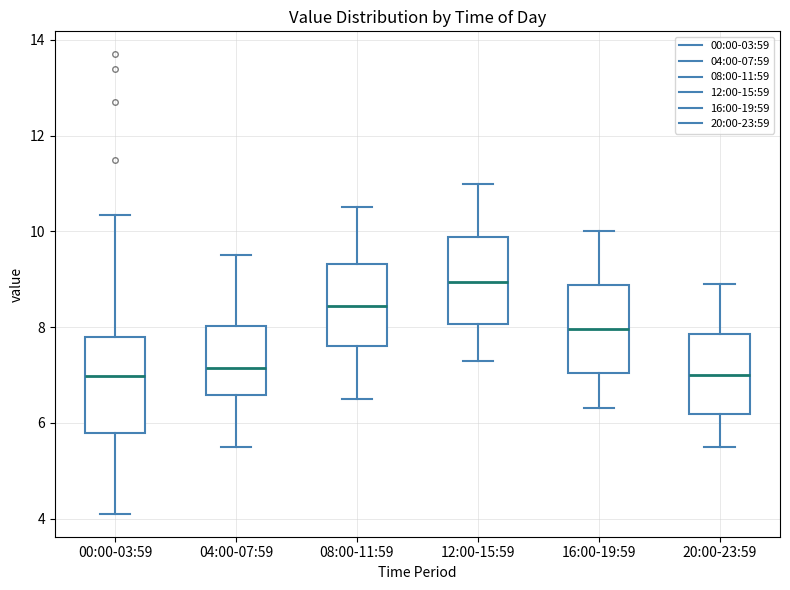

Reading left to right, read every box against the y-axis: the position of its median line, the range the box covers, and the ends of its whiskers. The values are not printed on the chart, so give them approximately, as read against the axis.

00:00-03:59: median 7.0, box 5.8 to 7.8, whiskers 4.2 to 10.4
04:00-07:59: median 7.2, box 6.6 to 8.0, whiskers 5.6 to 9.6
08:00-11:59: median 8.4, box 7.6 to 9.4, whiskers 6.6 to 10.6
12:00-15:59: median 9.0, box 8.0 to 9.8, whiskers 7.4 to 11.0
16:00-19:59: median 8.0, box 7.0 to 8.8, whiskers 6.4 to 10.0
20:00-23:59: median 7.0, box 6.2 to 7.8, whiskers 5.6 to 9.0